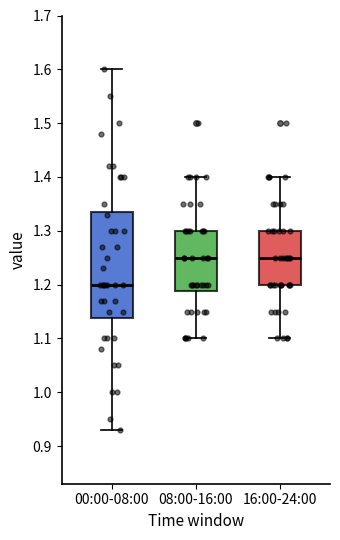

Where is the lower edge of the box for 00:00-08:00 on the y-axis? The values are not printed on the chart, so give them approximately, as read against the axis.

1.14